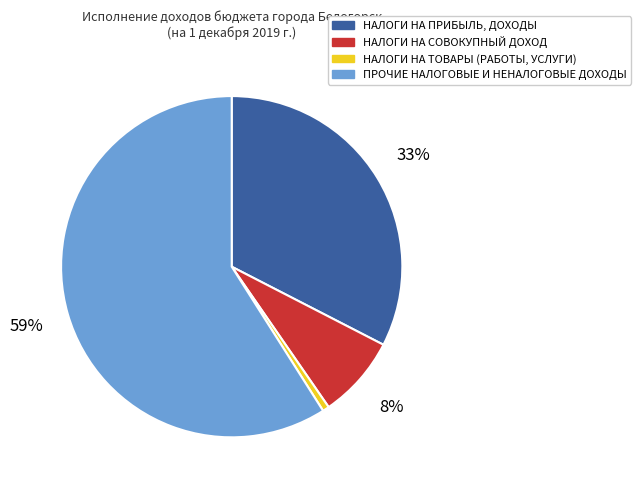

To the nearest percent, what is the difference between the НАЛОГИ НА СОВОКУПНЫЙ ДОХОД and НАЛОГИ НА ПРИБЫЛЬ, ДОХОДЫ slice percentages?

25%